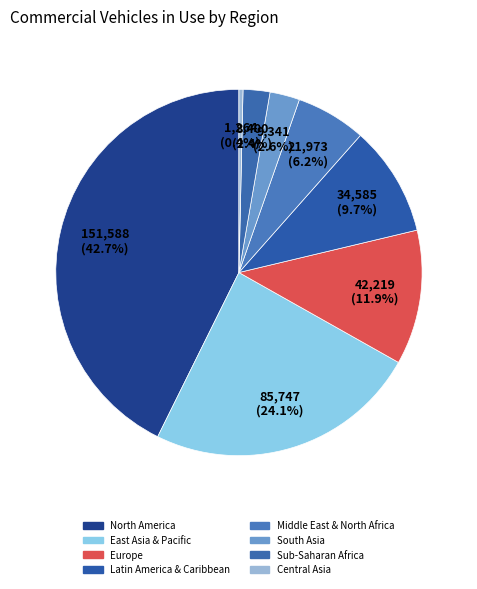

Between Latin America & Caribbean and Middle East & North Africa, which is larger?

Latin America & Caribbean